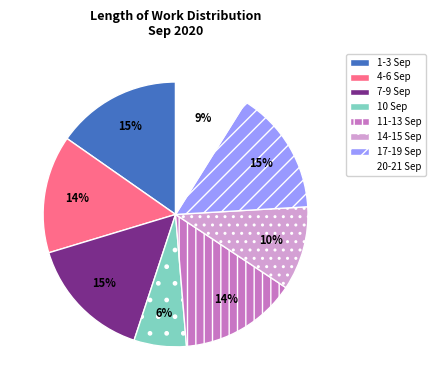

To the nearest percent, what portion does 1-3 Sep represent?

15%